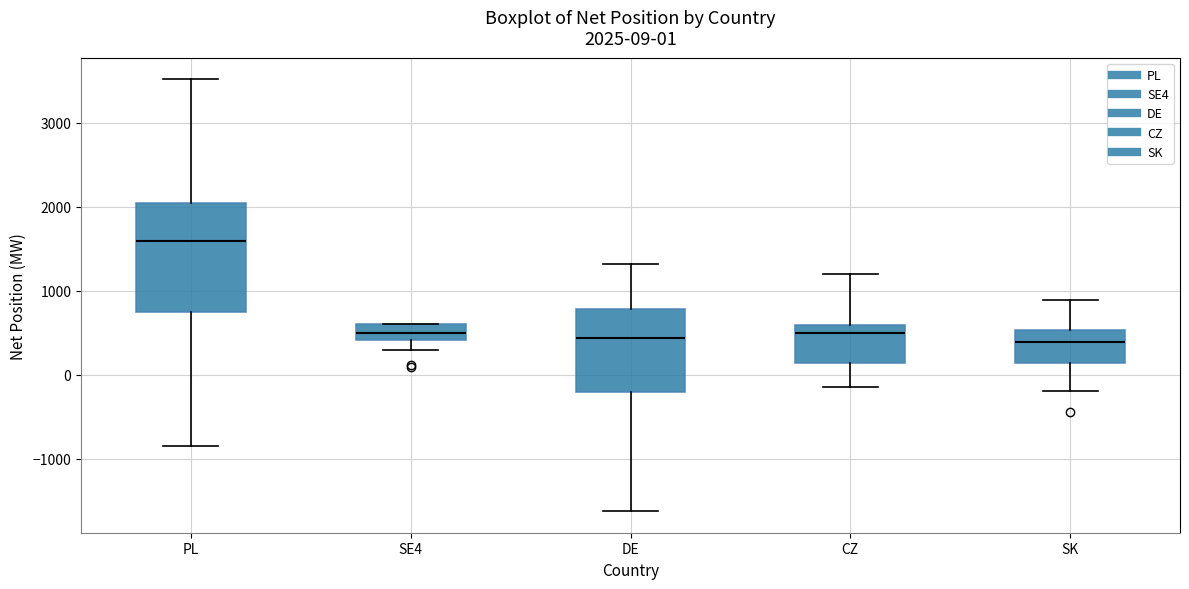

Which box is the tallest, from its lower edge to its upper edge?

PL